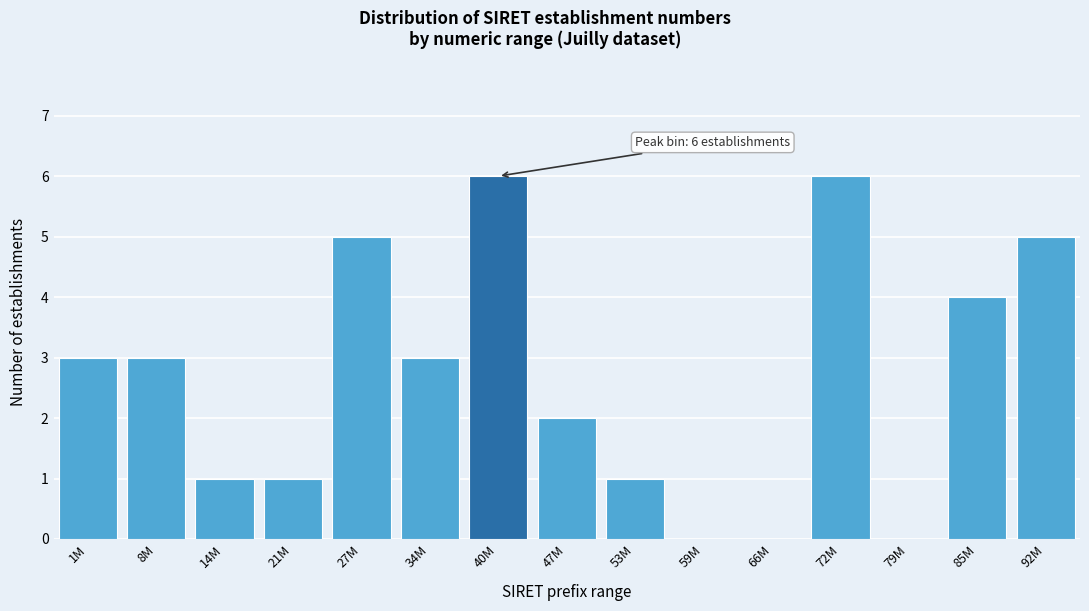

Reading left to right, list all the values displayed in this chart.

1M=3	8M=3	14M=1	21M=1	27M=5	34M=3	40M=6	47M=2	53M=1	59M=0	66M=0	72M=6	79M=0	85M=4	92M=5